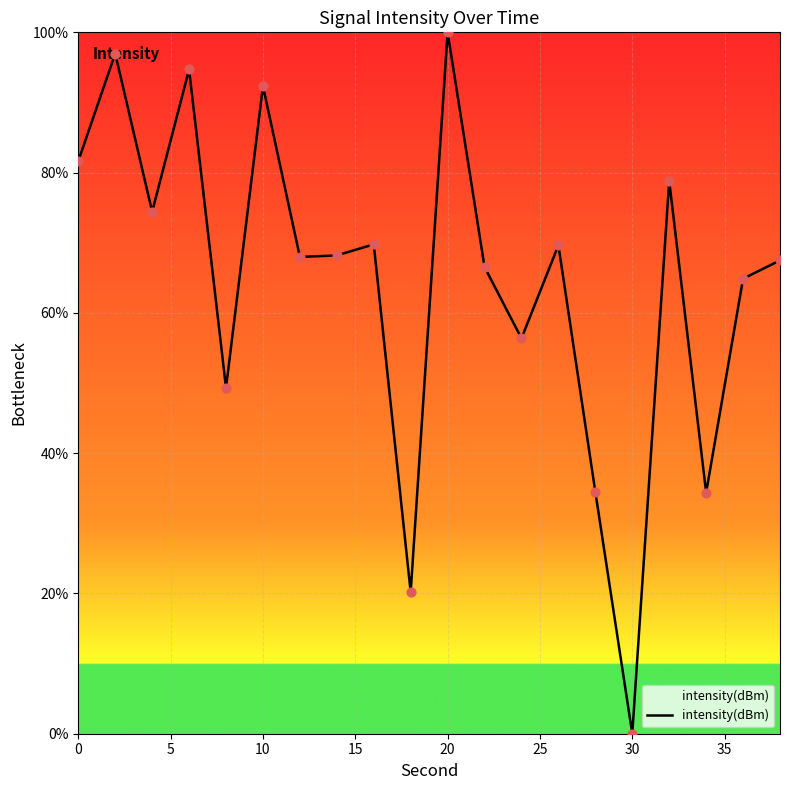

What is the greatest value displayed?

100.0